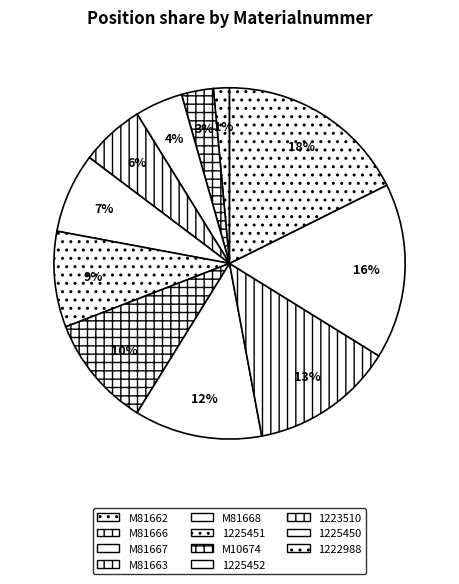

Is it true that M81662 is 1% of the pie?

True